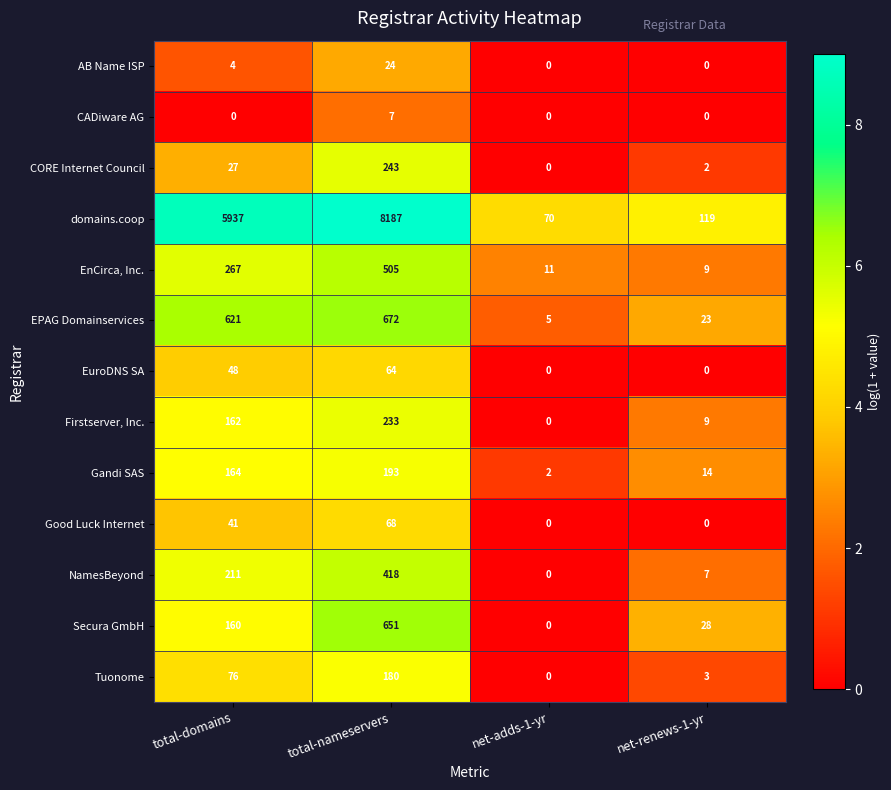

Which series has the widest spread of values?

domains.coop